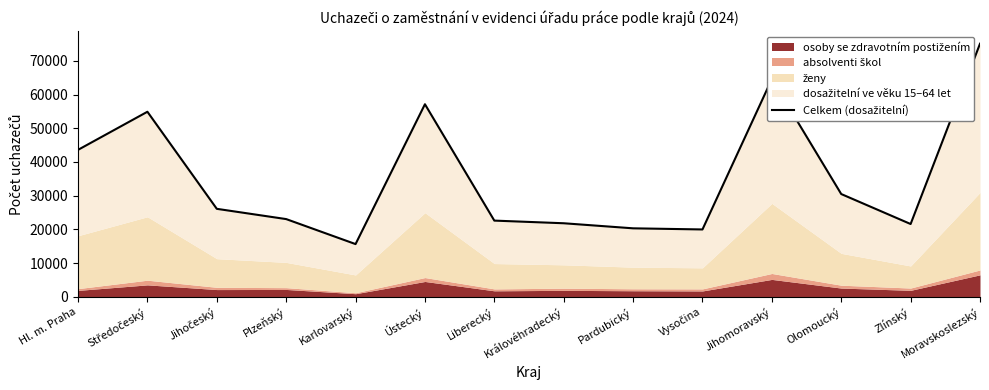

What is the label of the 8th point from the right?

Liberecký